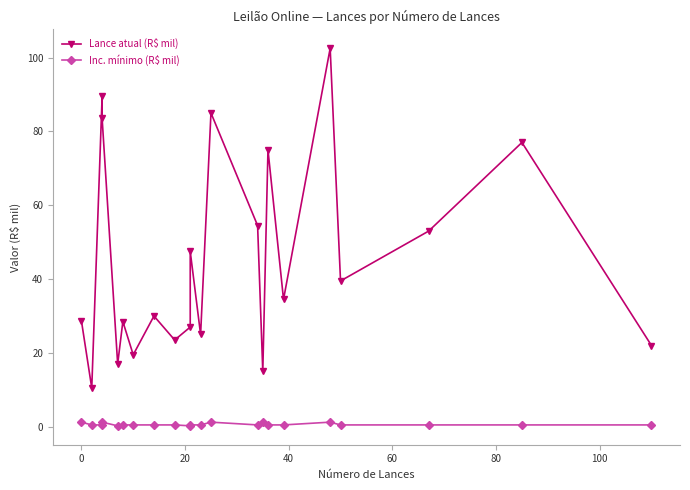

Which series has the largest total across all categories?

Lance atual (R$ mil)